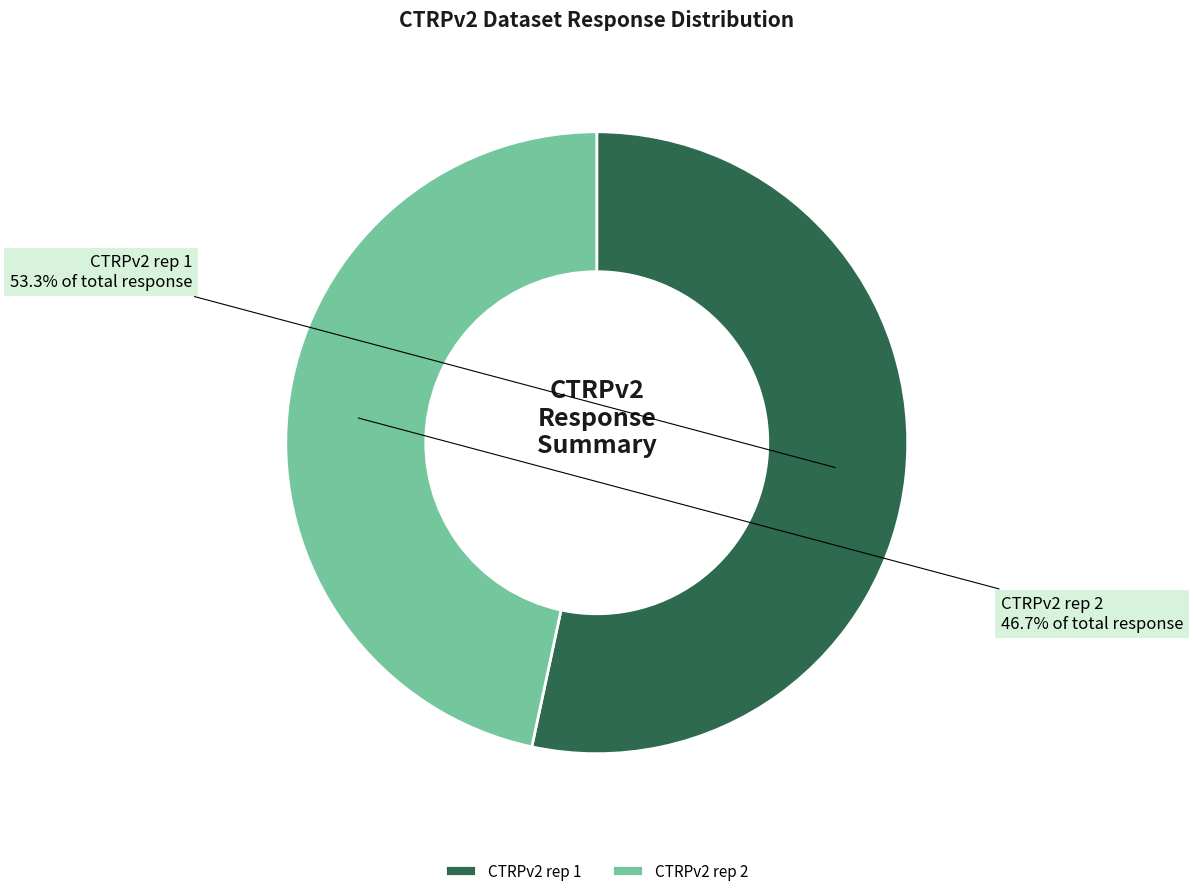

What is the ratio of the value at CTRPv2 rep 1 to the value at CTRPv2 rep 2?

1.1